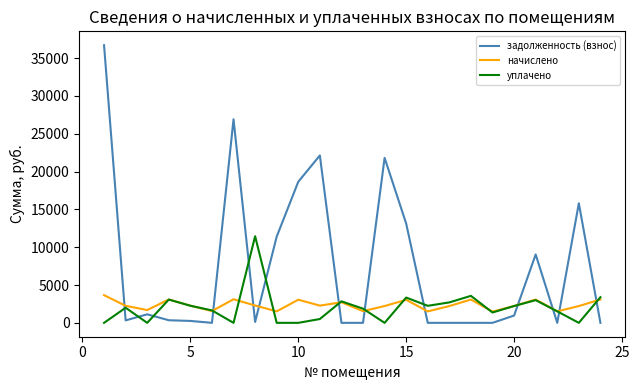

True or false: уплачено and задолженность (взнос) cross at least once.

True